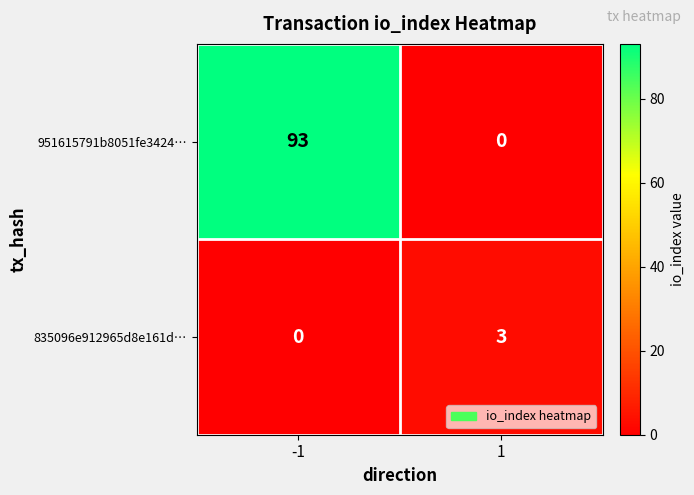

What is the spread (max minus min) of values at 1?

3